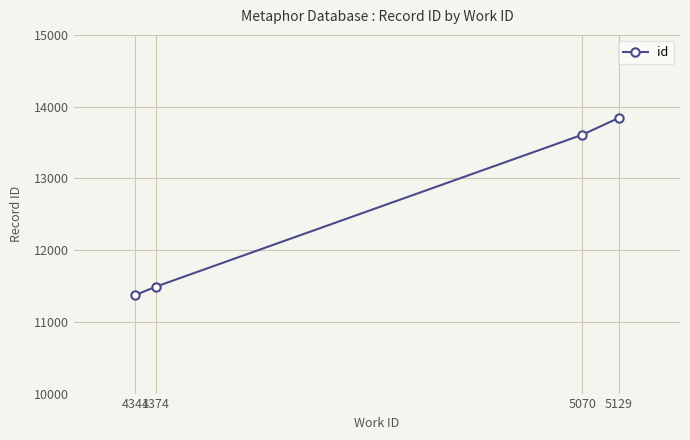

Is it true that the value at 4341 is 18605?

False